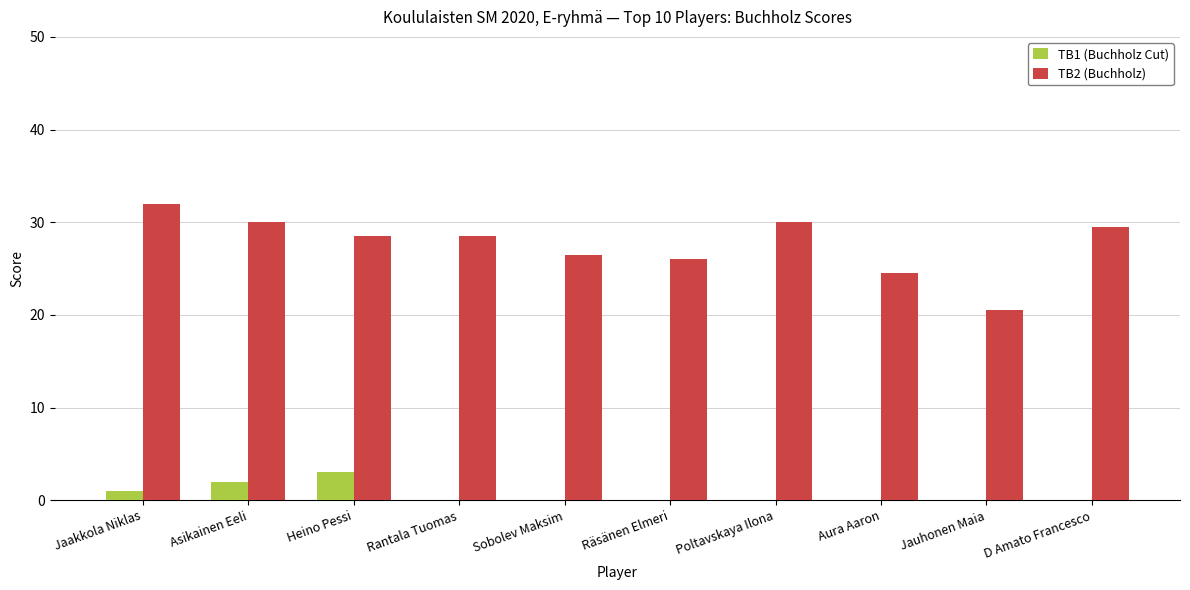

How many groups of bars are there?

10